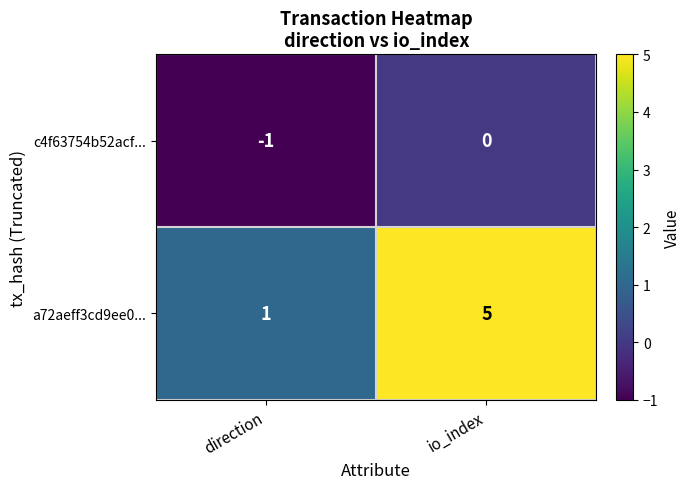

True or false: c4f63754b52acf... has a value of -1 at direction.

True